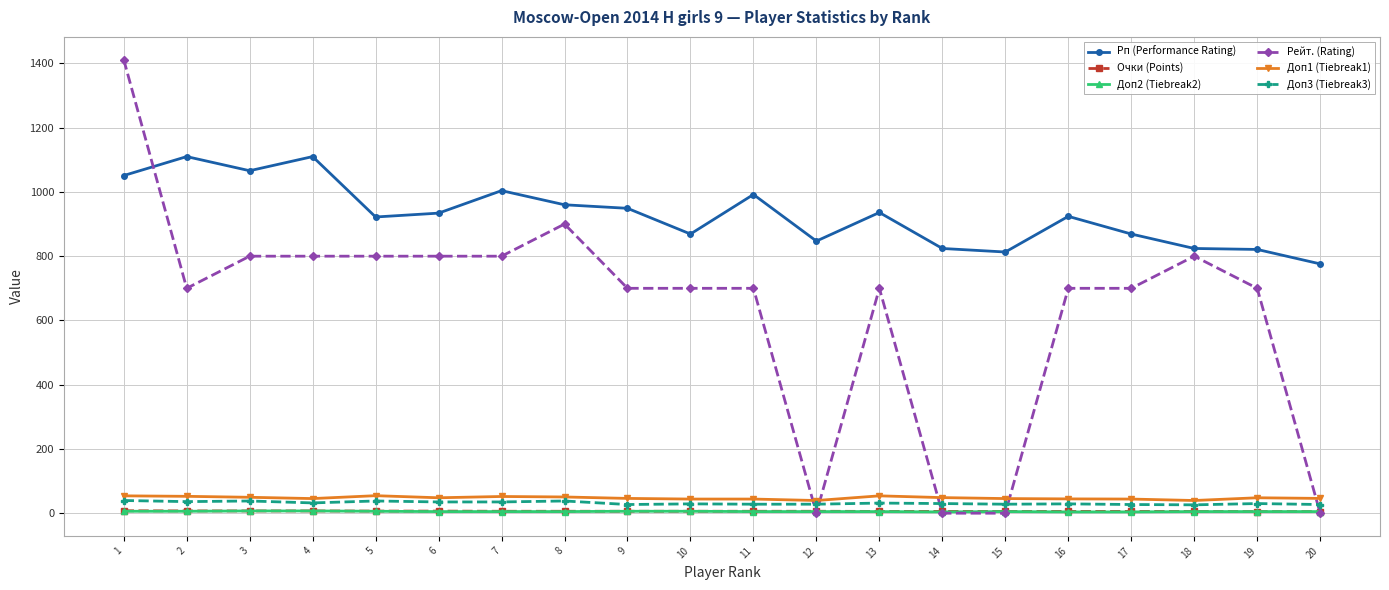

True or false: Рейт. (Rating) has a value of 1998.4 at 1.

False